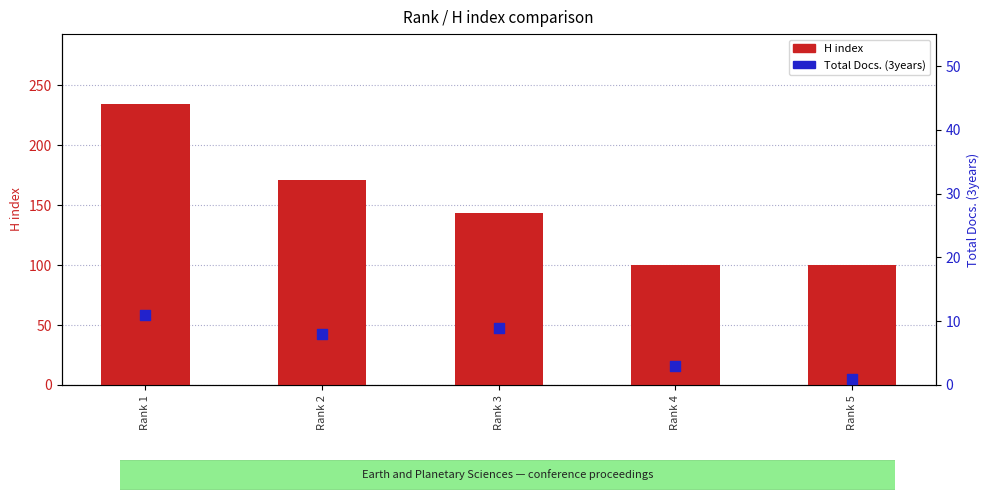

What are all the series names shown in the legend?

H index, Total Docs. (3years)